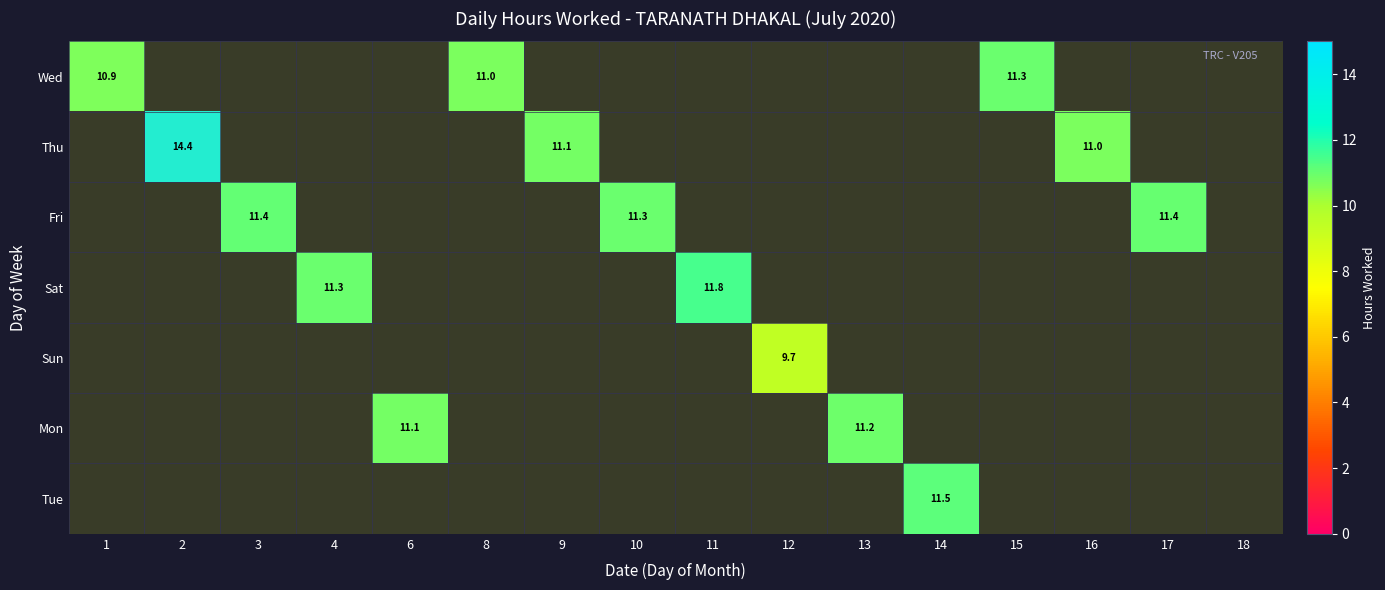

What is the difference between the maximum and minimum values in the 1 series?

10.9